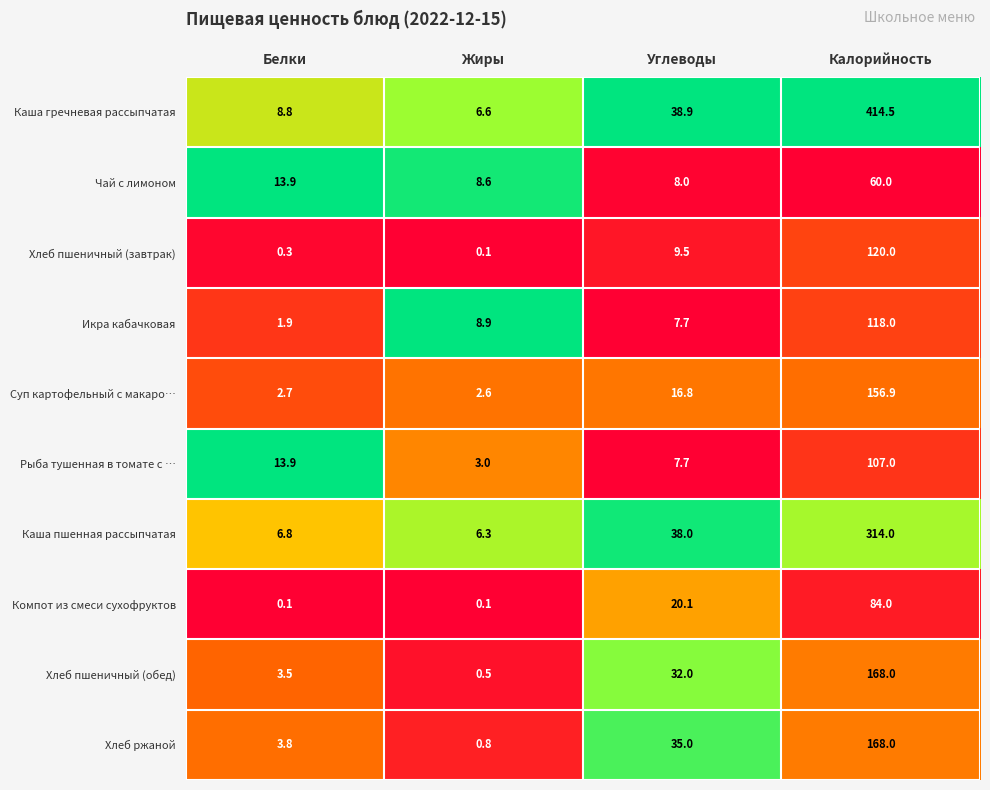

What is the difference between the Каша пшенная рассыпчатая values at Белки and Жиры?

0.5